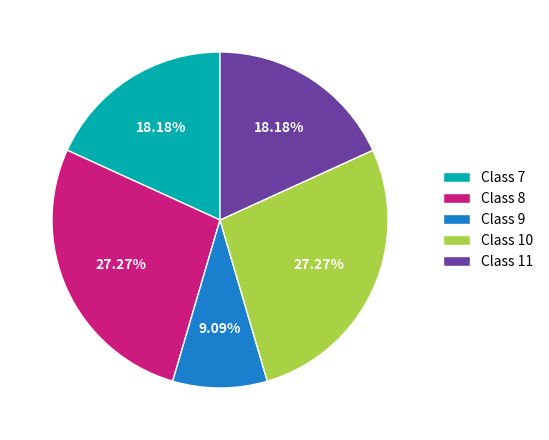

Count the number of slices in the pie.

5